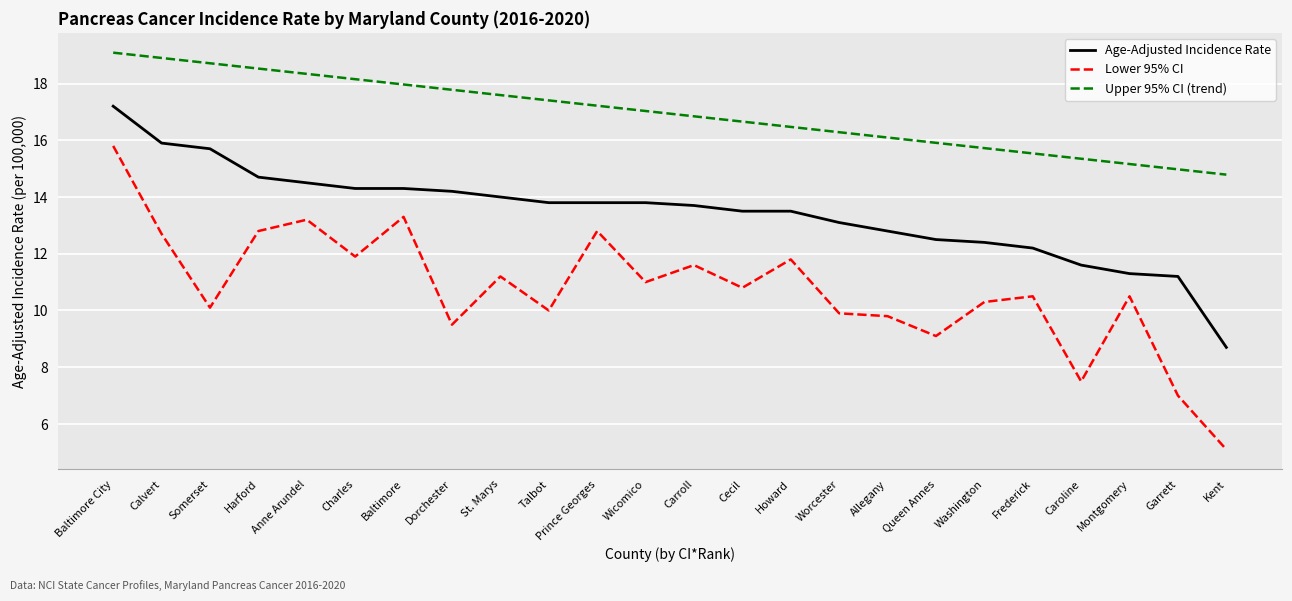

What value does the Upper 95% CI (trend) series have at Wicomico?

17.0